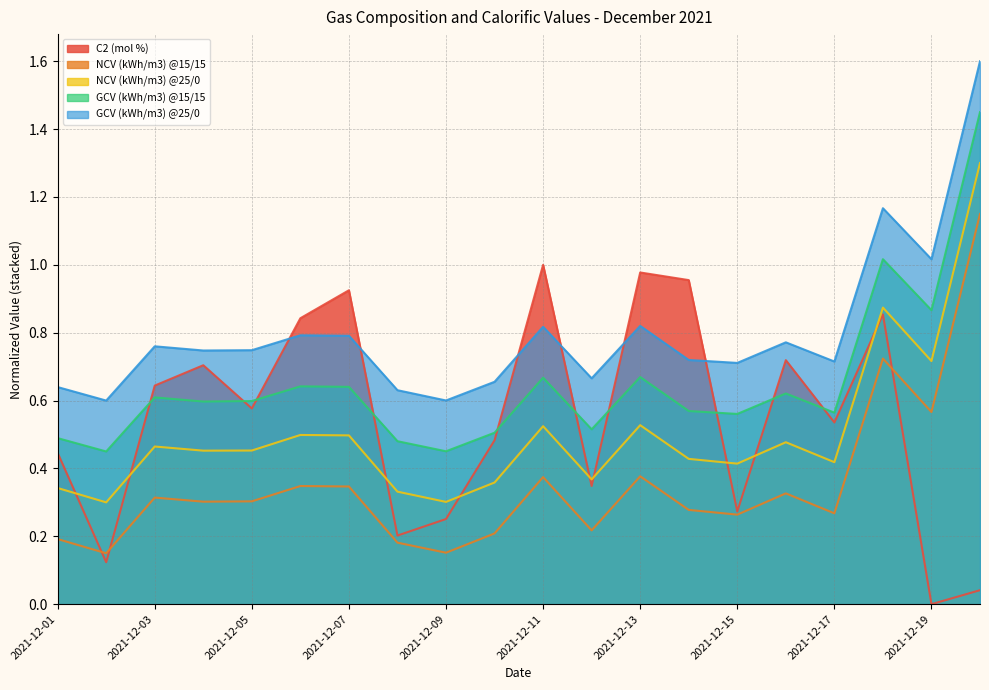

What is the value of the C2 (mol %) point at the 14th from the left?

1.0